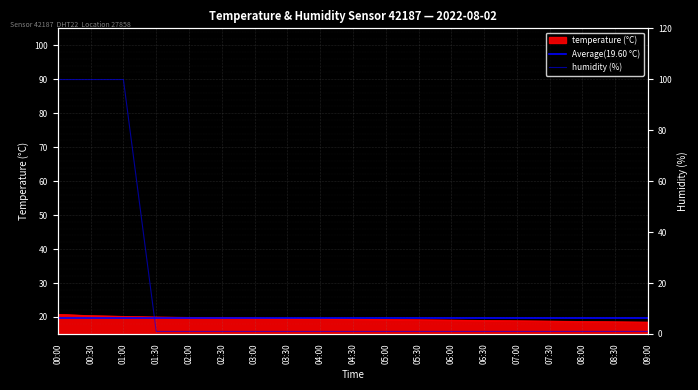

After their last crossing, which series has the higher values: temperature or humidity?

temperature